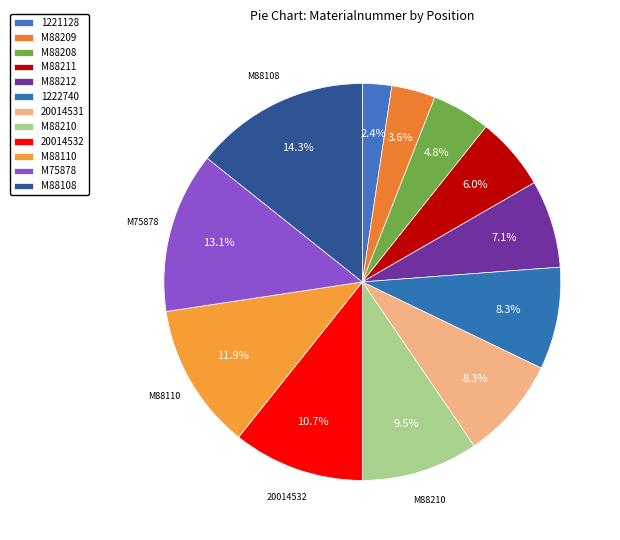

Is there any slice that represents more than half of the pie?

No